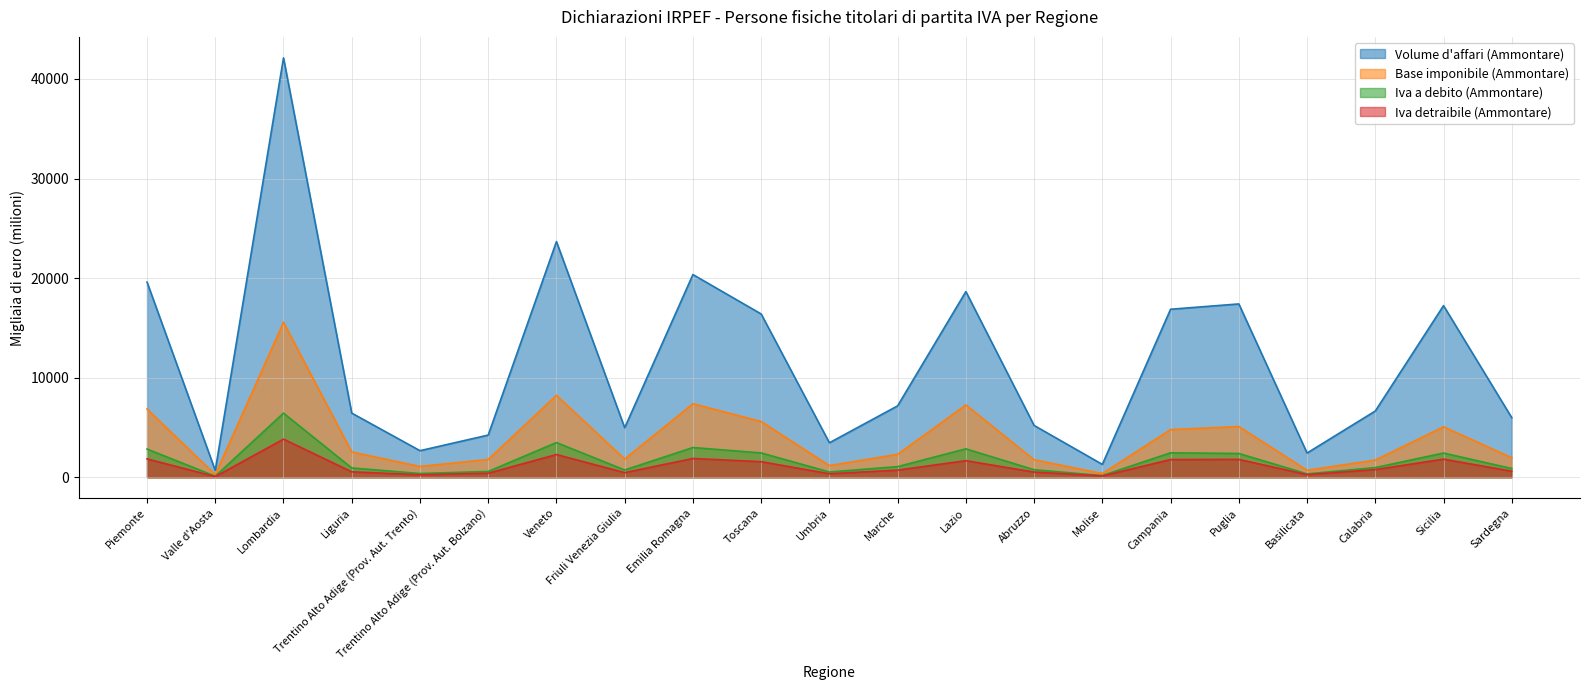

True or false: Base imponibile (Ammontare) and Iva a debito (Ammontare) cross at least once.

False